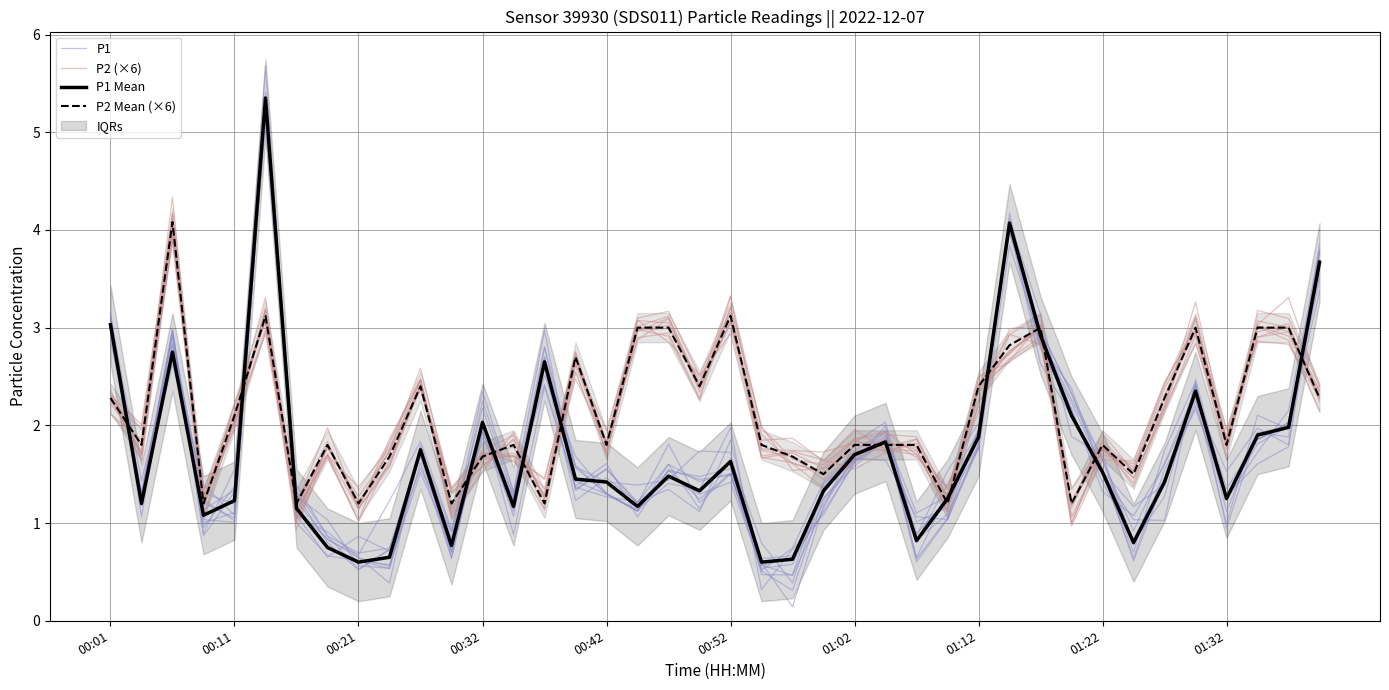

What is the average value of the P1 series?

1.7